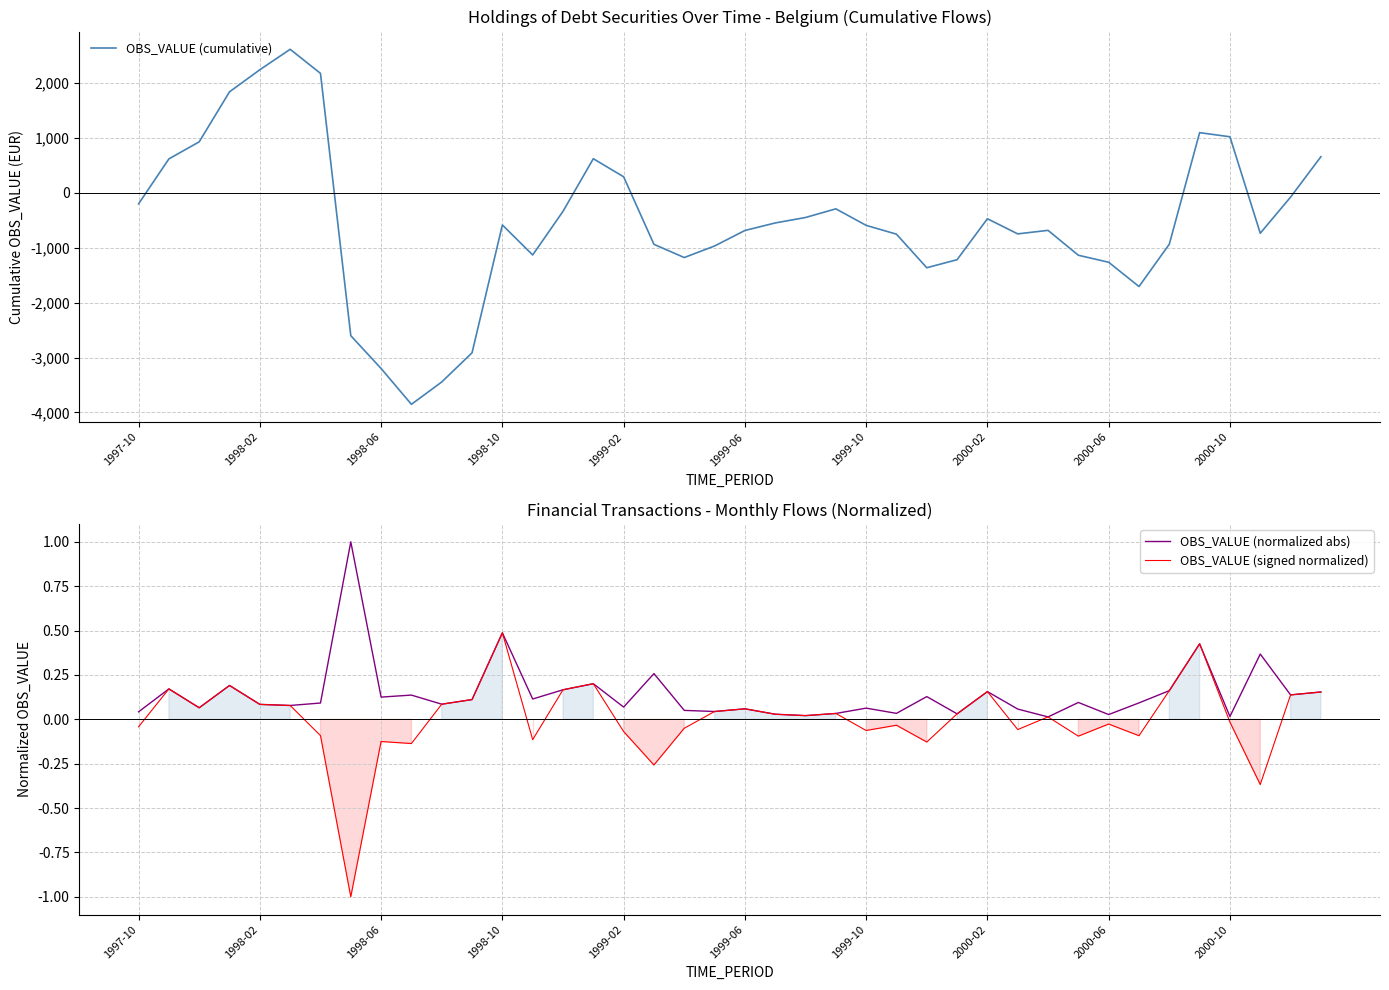

True or false: OBS_VALUE (cumulative) has more than 1 points higher than both neighbors.

True